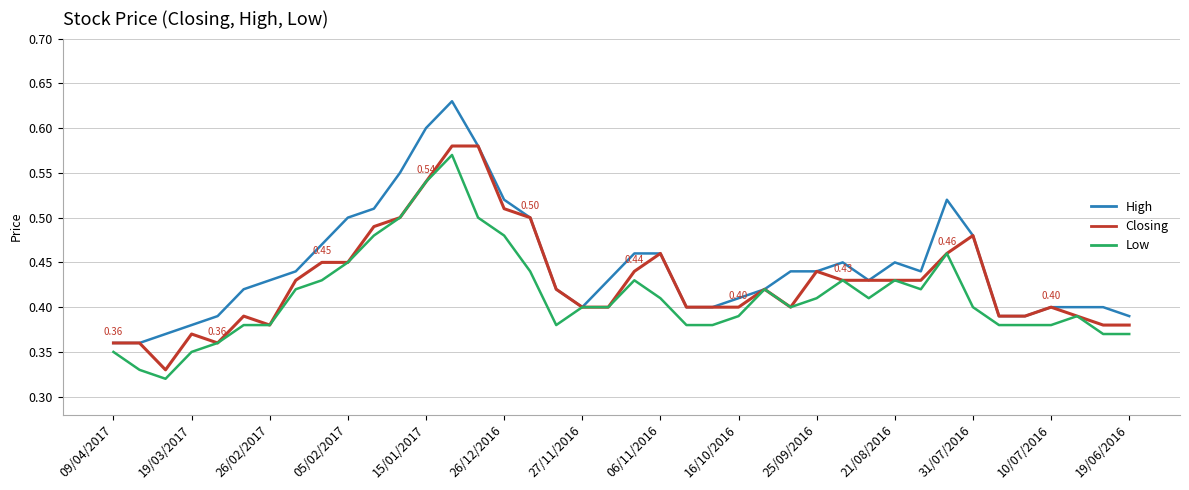

Which series has the widest spread of values?

High